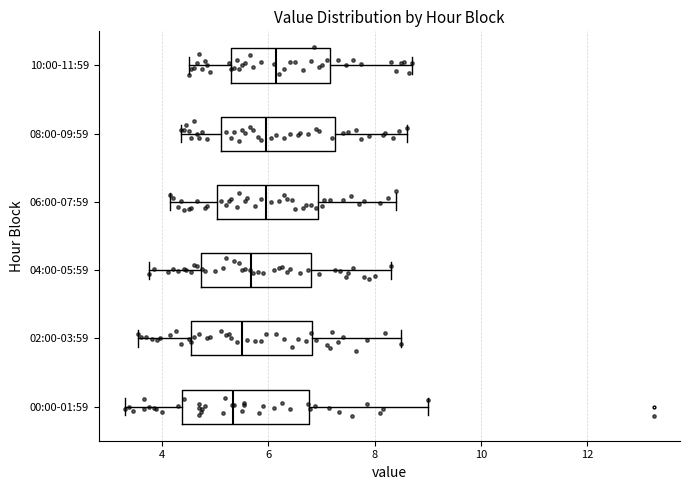

Reading bottom to top, transcribe this box plot: for each box, give where its median line is, the range the box spans, and where its two whiskers end, as read against the x-axis. The values are not printed on the chart, so give them approximately, as read against the axis.

00:00-01:59: median 5.4, box 4.4 to 6.8, whiskers 3.4 to 9.0
02:00-03:59: median 5.6, box 4.6 to 6.8, whiskers 3.6 to 8.6
04:00-05:59: median 5.6, box 4.8 to 6.8, whiskers 3.8 to 8.4
06:00-07:59: median 6.0, box 5.0 to 7.0, whiskers 4.2 to 8.4
08:00-09:59: median 6.0, box 5.2 to 7.2, whiskers 4.4 to 8.6
10:00-11:59: median 6.2, box 5.2 to 7.2, whiskers 4.6 to 8.8